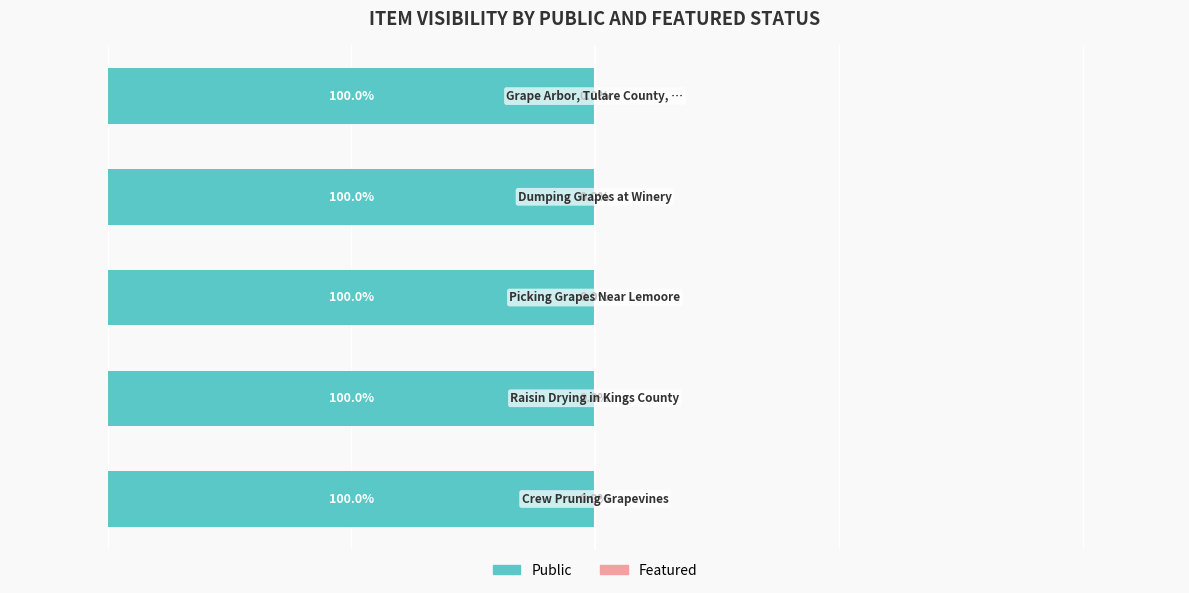

How many data points does each series have?

5